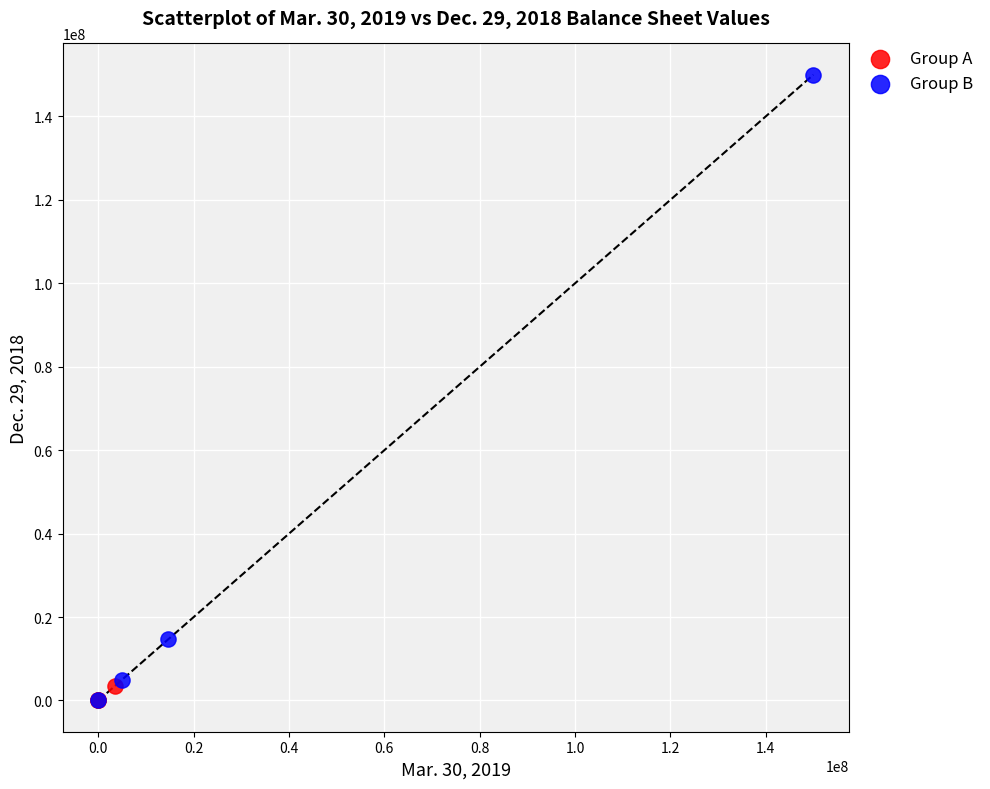

What are all the series names shown in the legend?

Group A, Group B